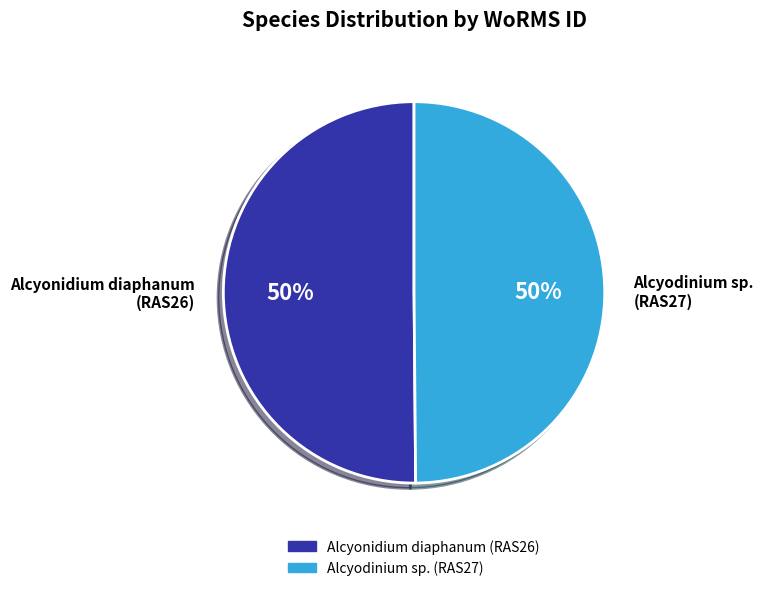

To the nearest percent, what percentage of the pie is Alcyonidium diaphanum (RAS26)?

50%